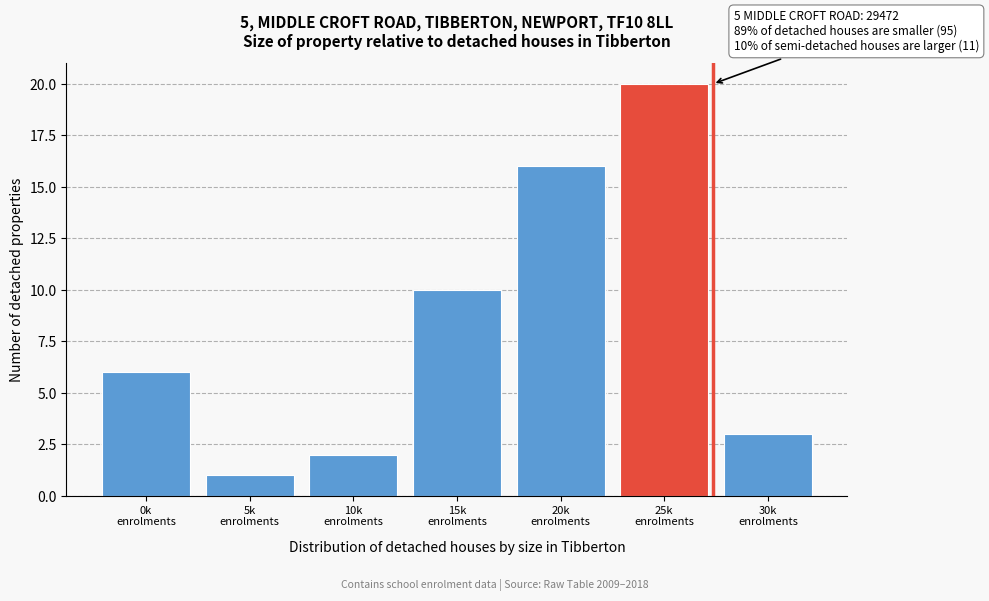

Reading left to right, list all the values displayed in this chart.

6	1	2	10	16	20	3